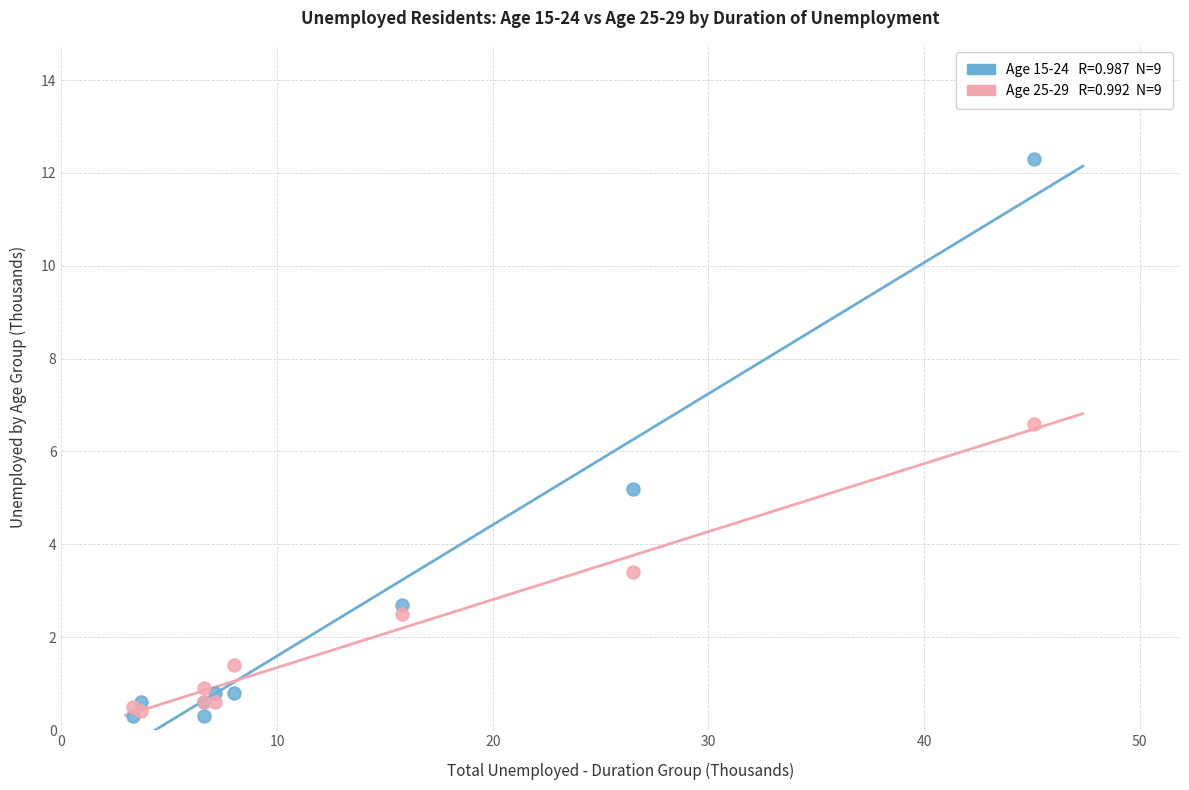

Across all series, what Y value is closest to 6?

6.6